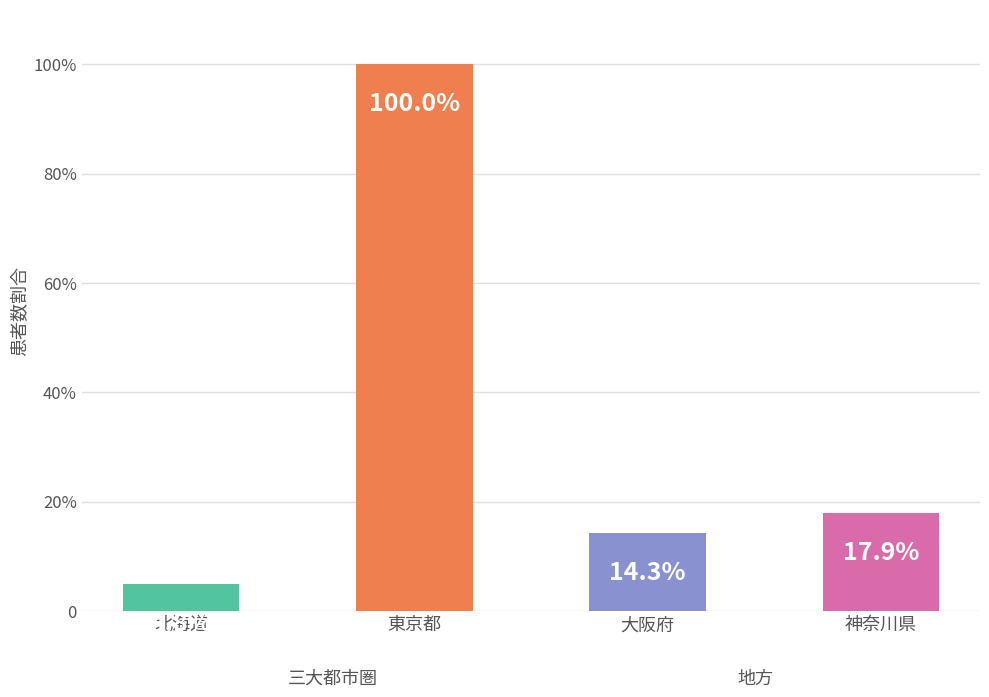

The value at 大阪府 is 14.3. True or false?

True